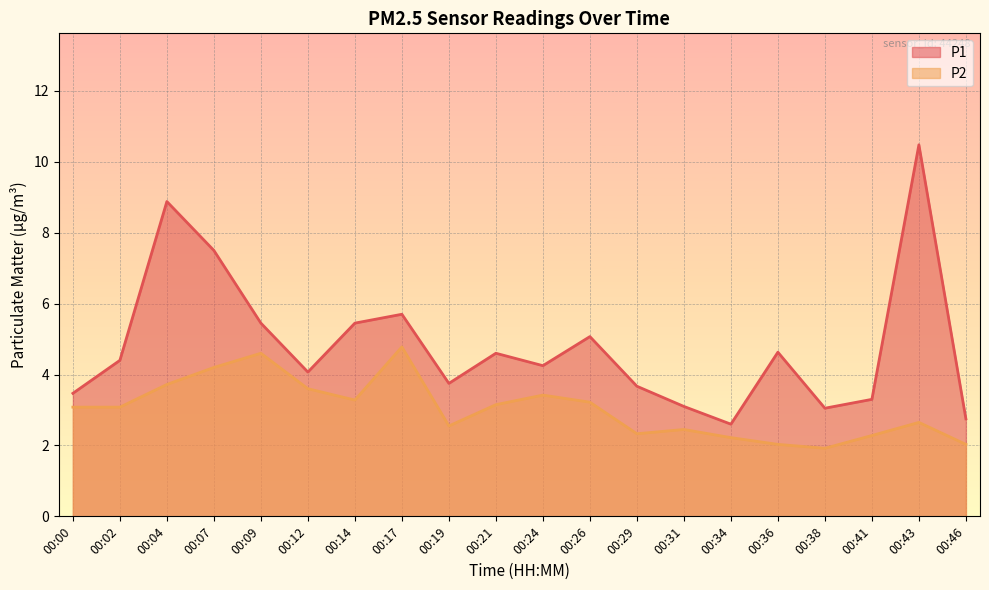

What is the difference between the highest and lowest values at 00:43?

7.8